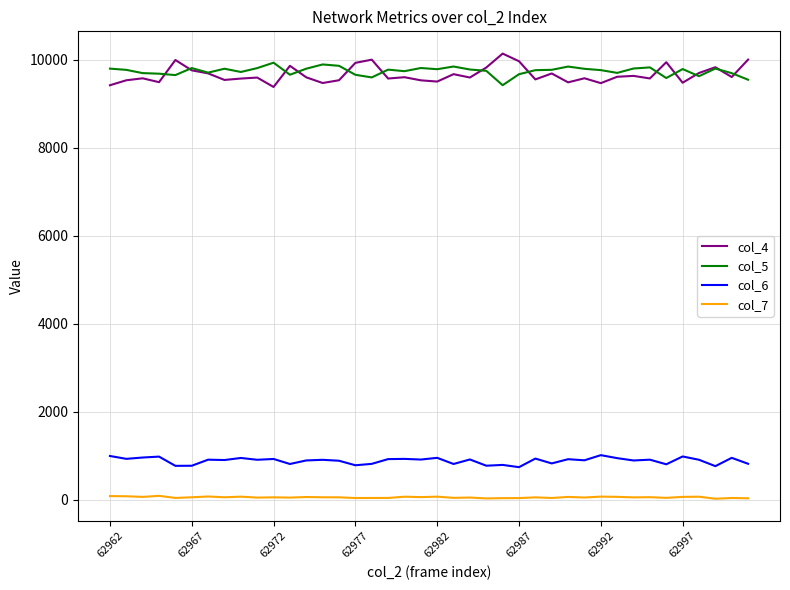

True or false: col_5 and col_7 intersect in this chart.

False